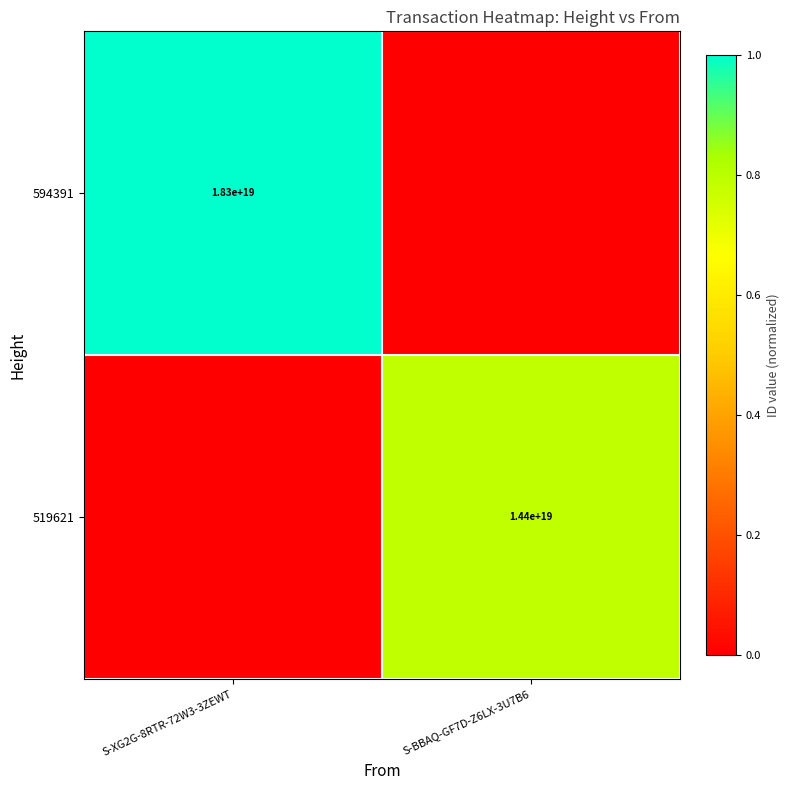

The value of 519621 at S-BBAQ-GF7D-Z6LX-3U7B6 is 0.2. True or false?

False